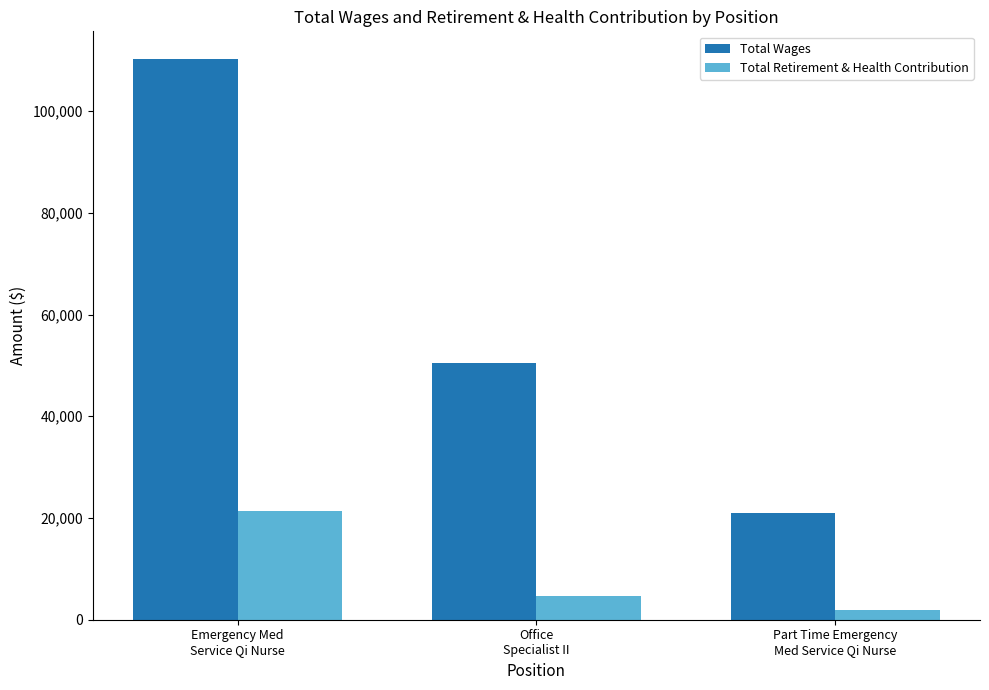

What is the maximum value shown in the chart?

110160